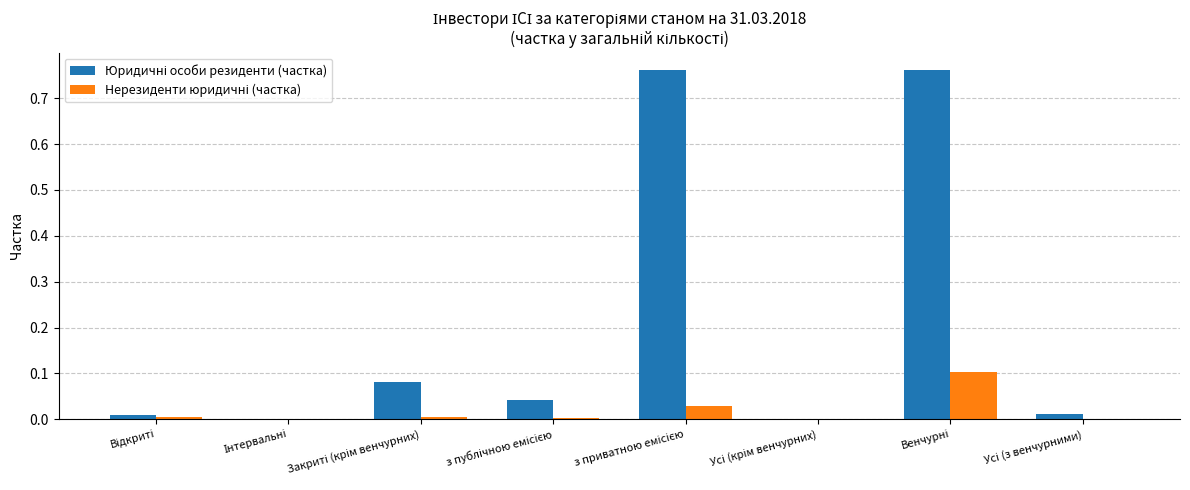

What is the difference between the maximum and minimum values in the Юридичні особи резиденти (частка) series?

0.8